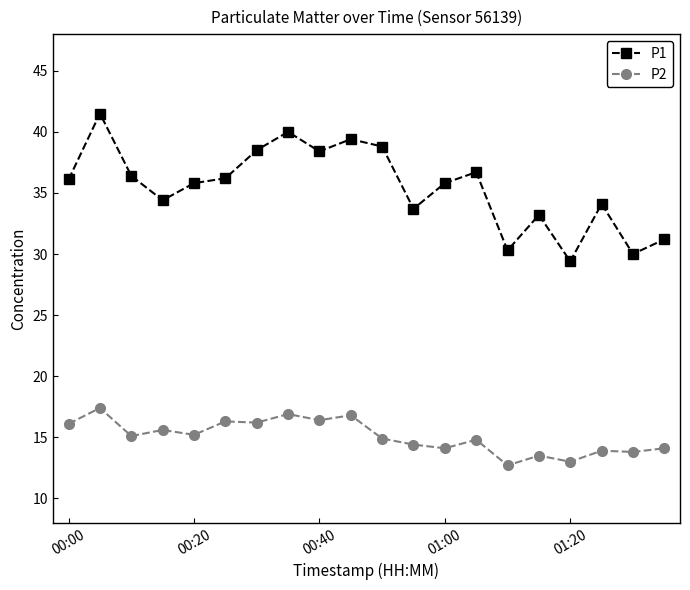

What is the value of the P2 point at the 13th from the left?

14.1